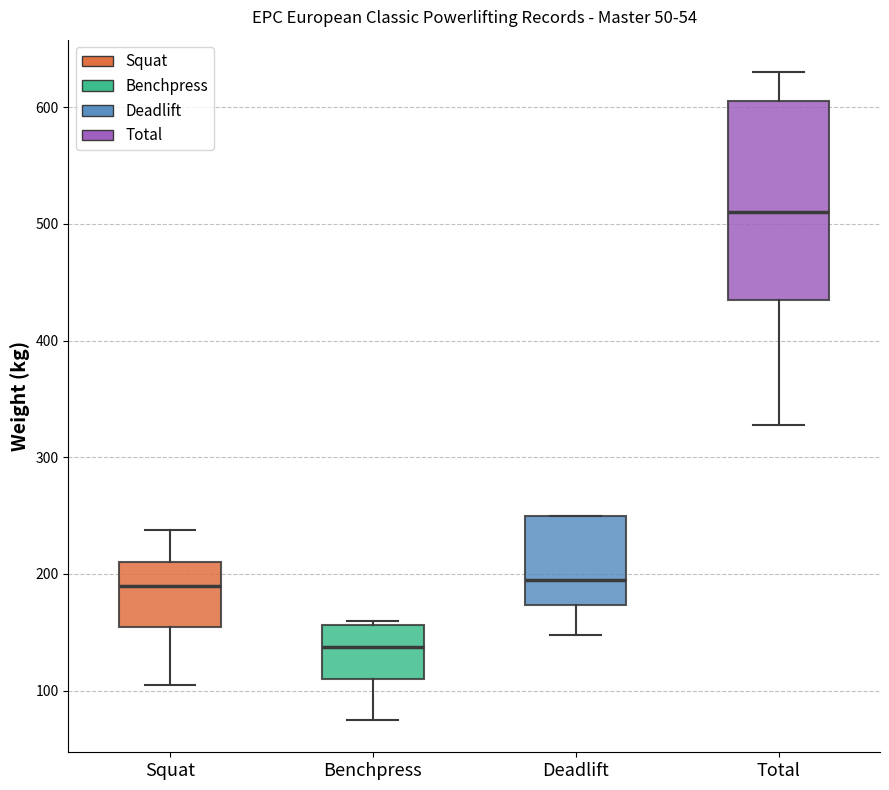

Where is the lower edge of the box for Deadlift on the y-axis? The values are not printed on the chart, so give them approximately, as read against the axis.

170